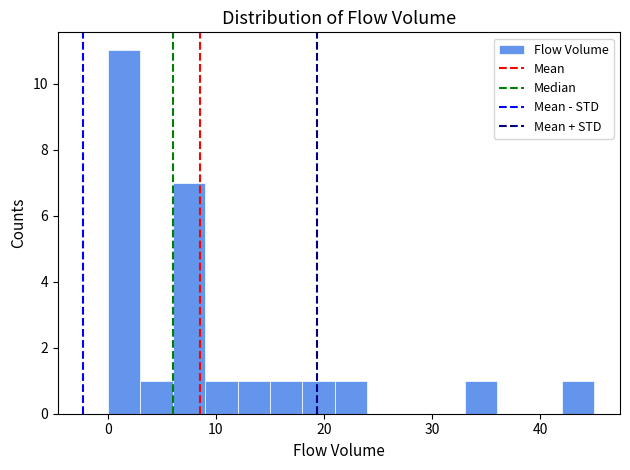

Read against the x-axis, roughly where is the centre of the tallest bar?

2